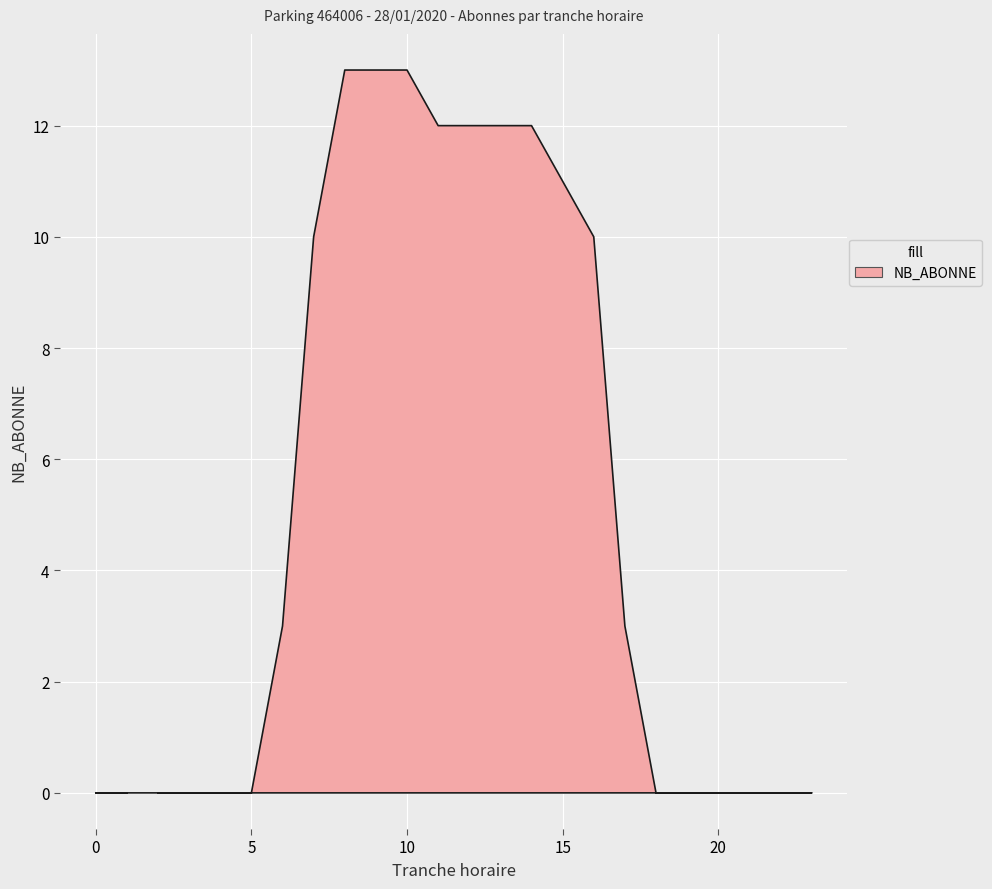

At which category does the chart reach its peak across all series?

8